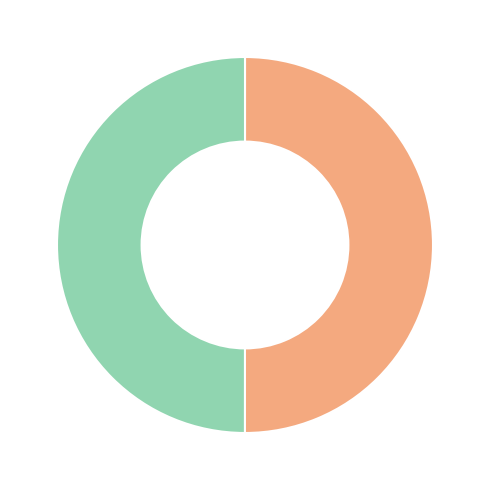

What is the majority slice?

Revocation